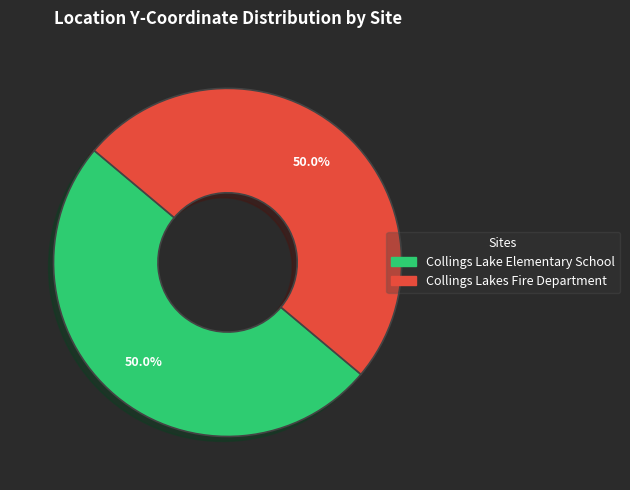

Is it true that Collings Lakes Fire Department is 50% of the pie?

True